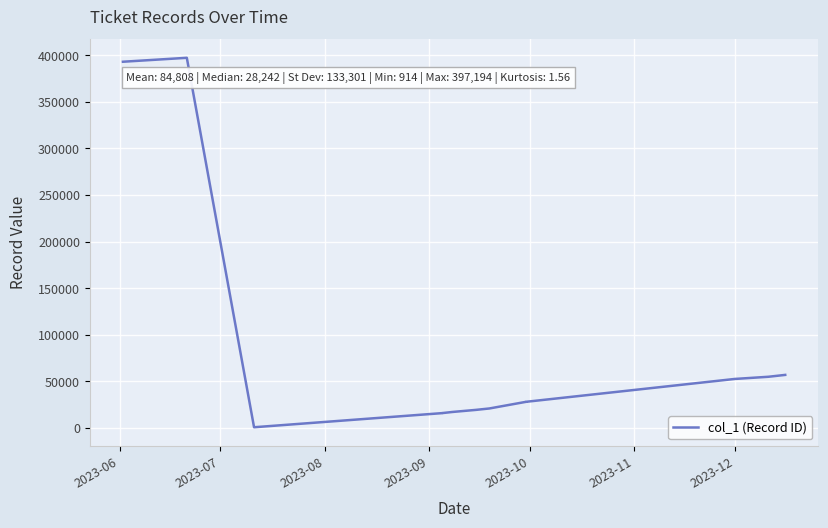

How many interior local peaks (higher than both neighbors) does the data have?

1